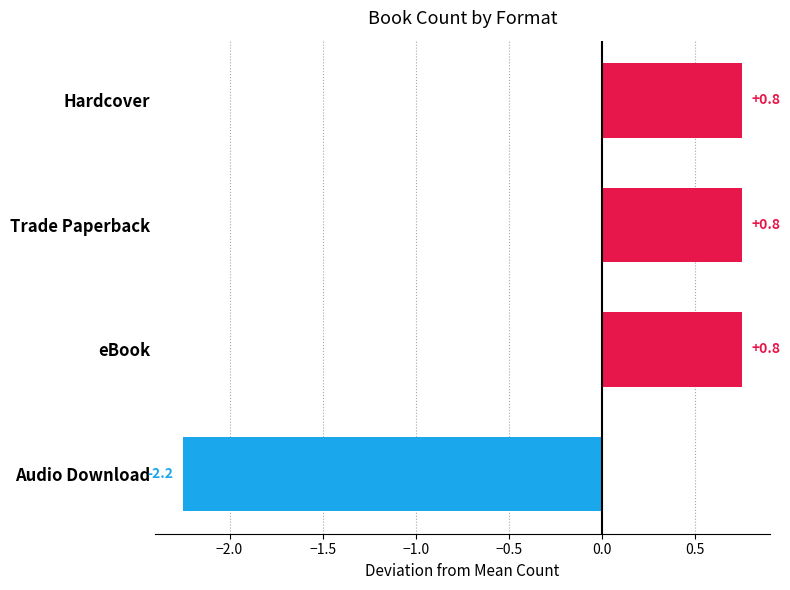

What is the difference between the maximum and minimum values?

3.0